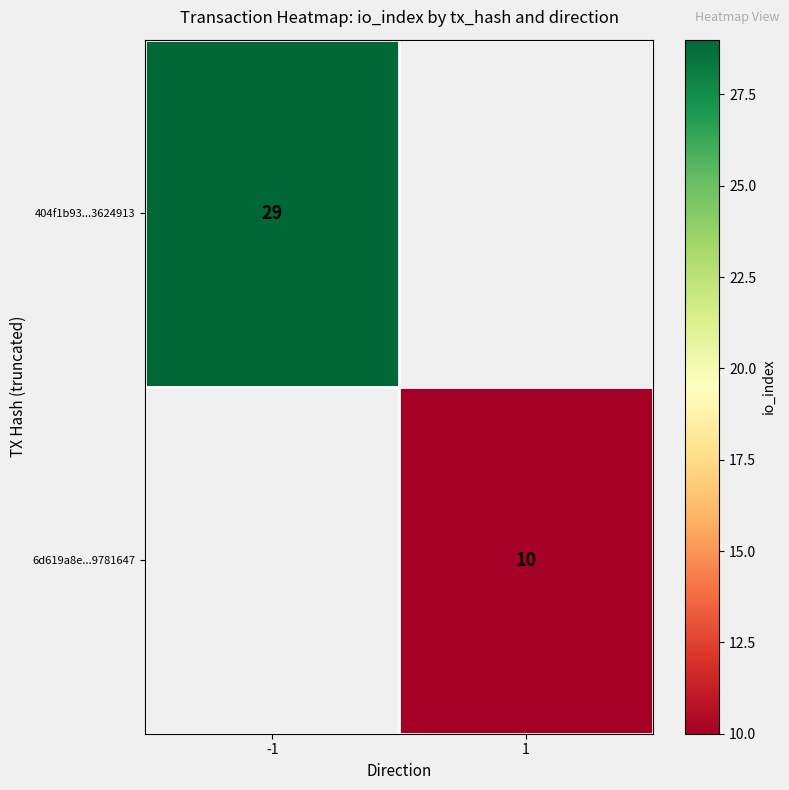

The value of 6d619a8e...9781647 at 1 is 2. True or false?

False